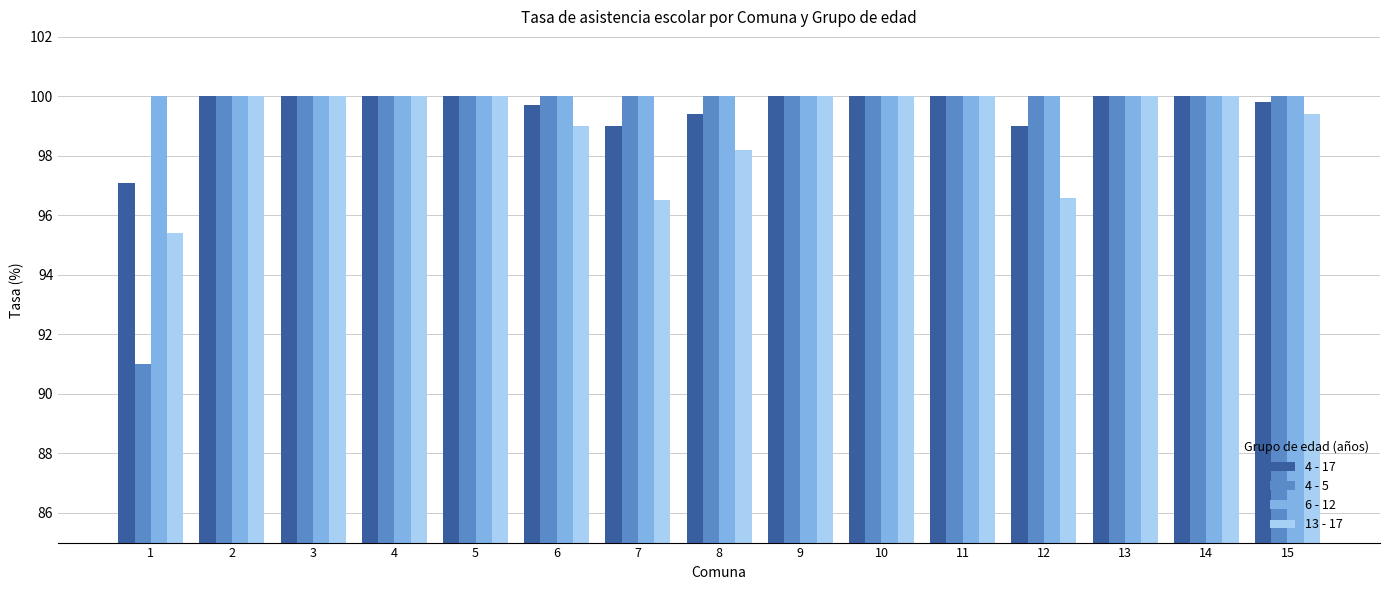

How many data points in 4 - 17 are less than 100?

6